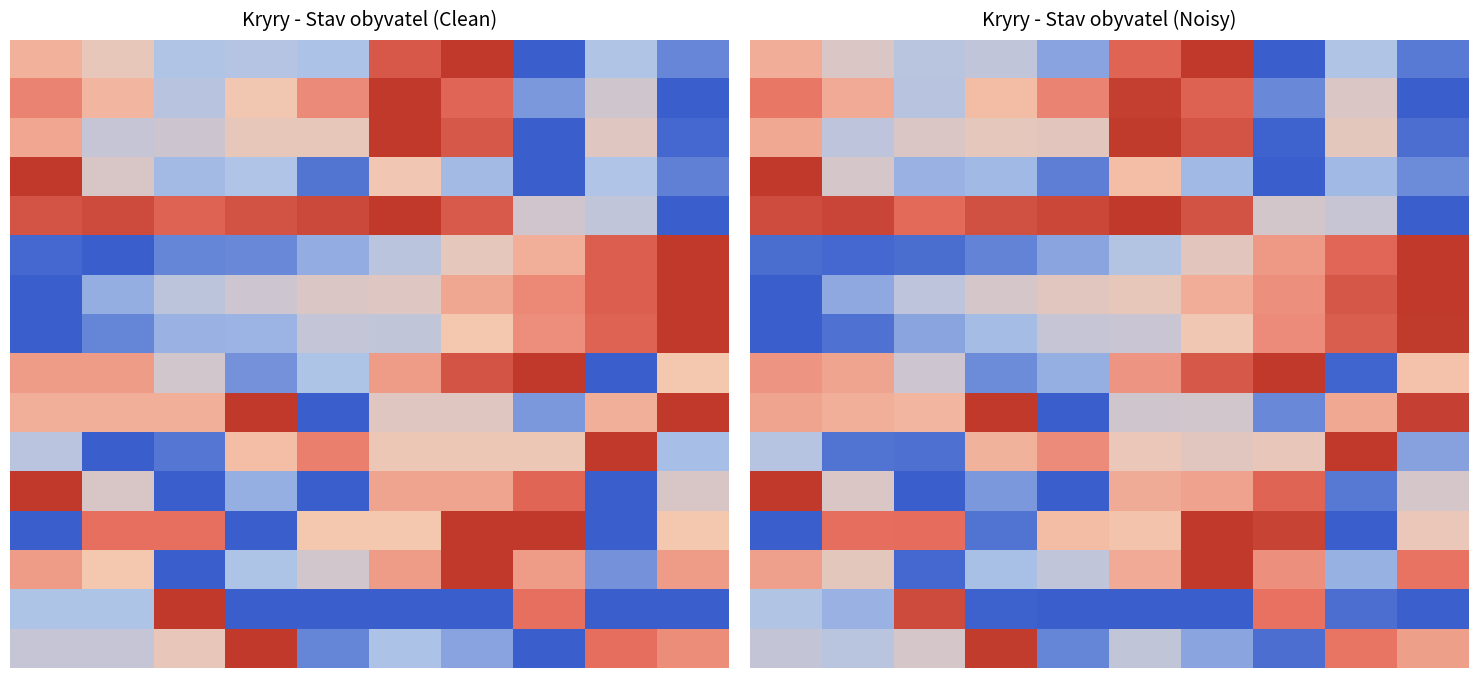

At how many categories does at least one series exceed 0?

10